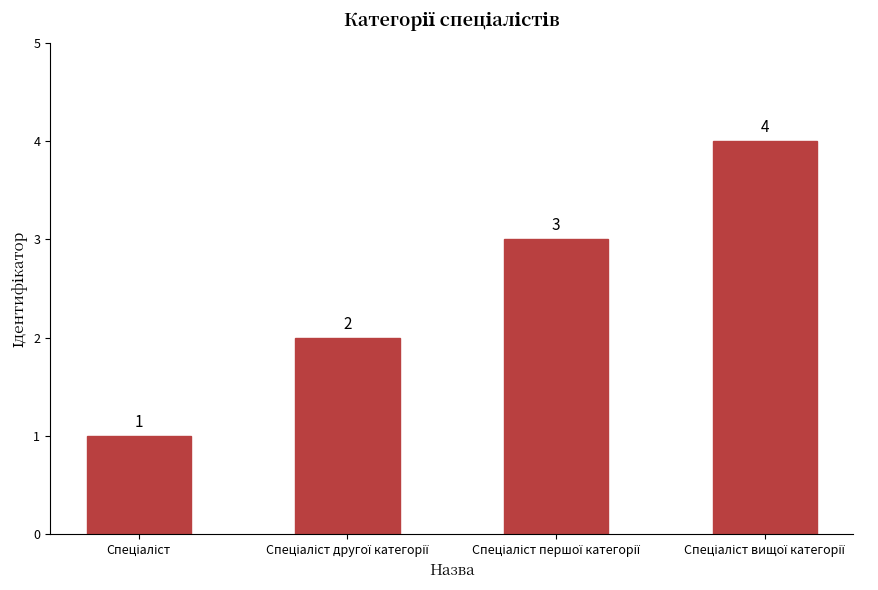

How many values are between 2 and 4?

3